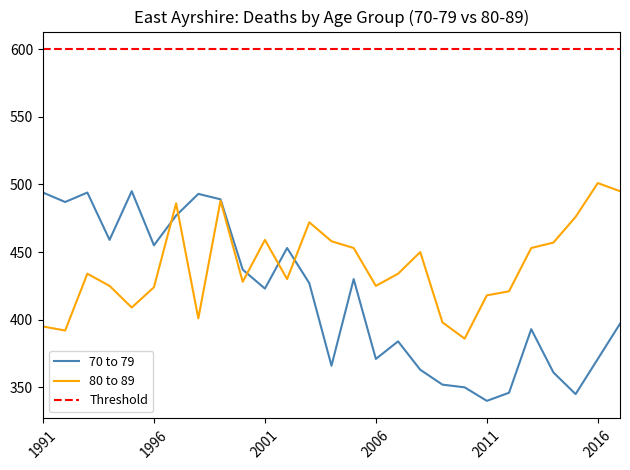

At which category does 70 to 79 reach its first local peak?

1993